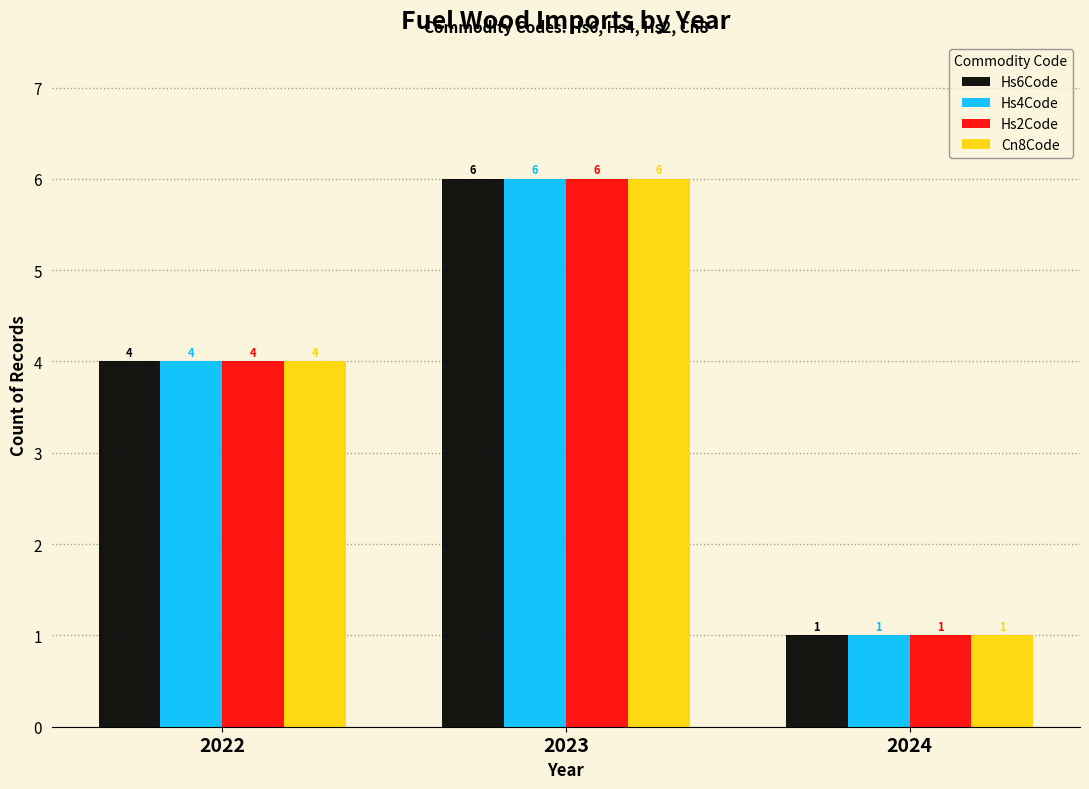

Does the chart contain stacked bars?

No